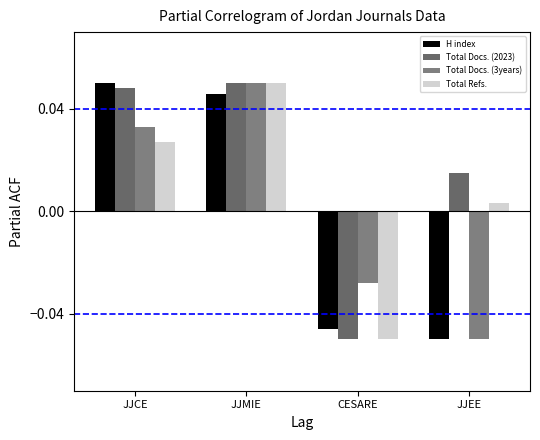

Reading right to left, extract all data points from this chart.

H index: -0.1	-0.0	0.0	0.1
Total Docs. (2023): 0.0	-0.1	0.1	0.0
Total Docs. (3years): -0.1	-0.0	0.1	0.0
Total Refs.: 0.0	-0.1	0.1	0.0